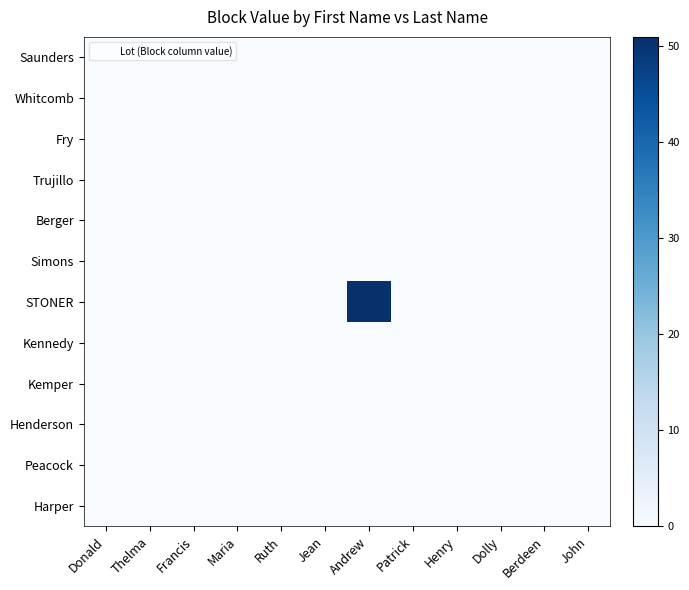

At which category does the chart reach its peak across all series?

Andrew